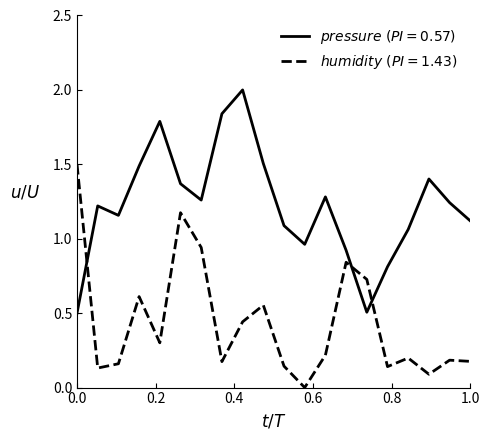

What is the maximum value shown in the chart?

2.0